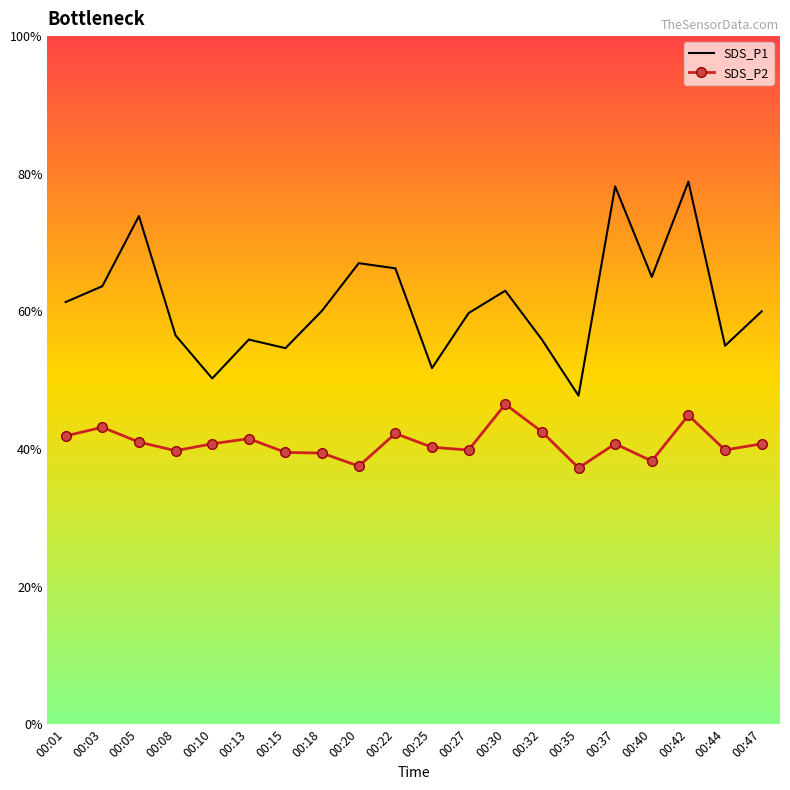

True or false: SDS_P1 and SDS_P2 cross at least once.

False